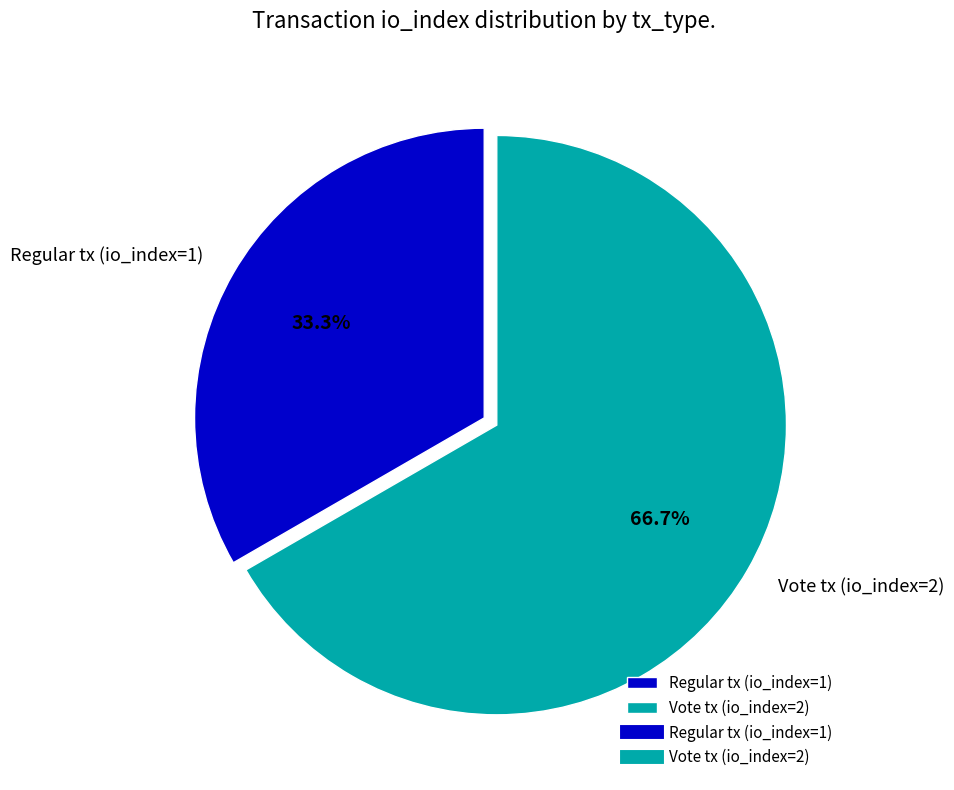

Is it true that Regular tx (io_index=1) is 33% of the pie?

True